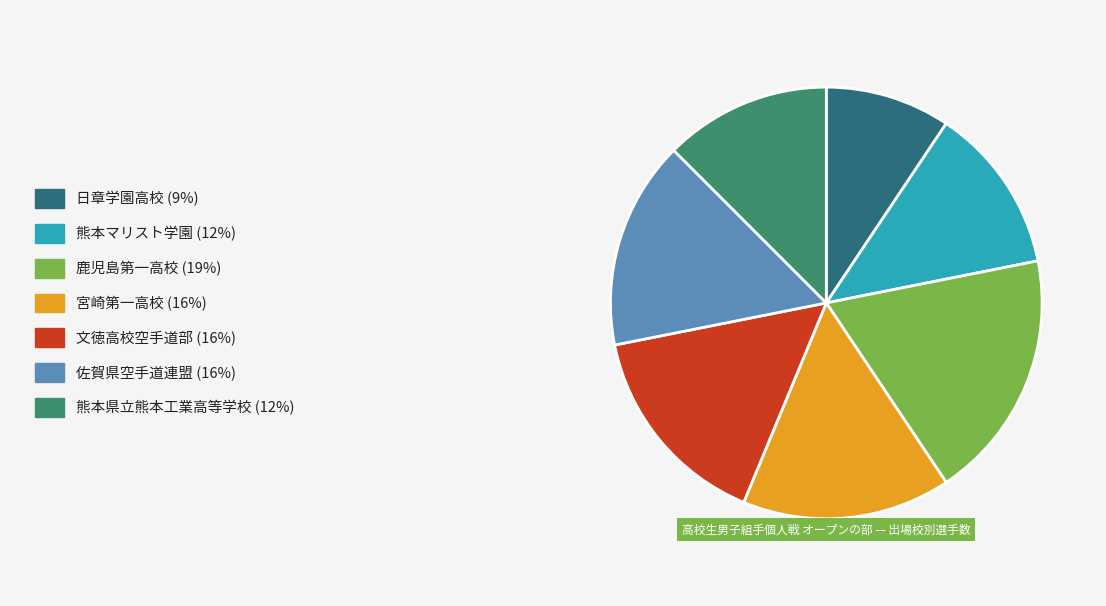

Is there any slice that represents more than half of the pie?

No